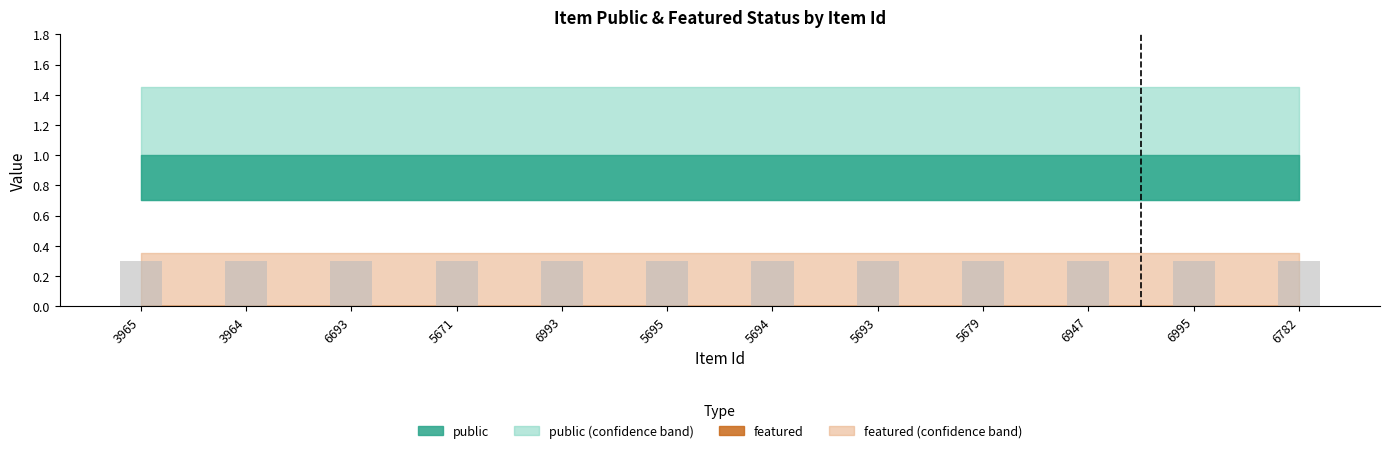

Is it true that featured equals 0 at 5695?

True